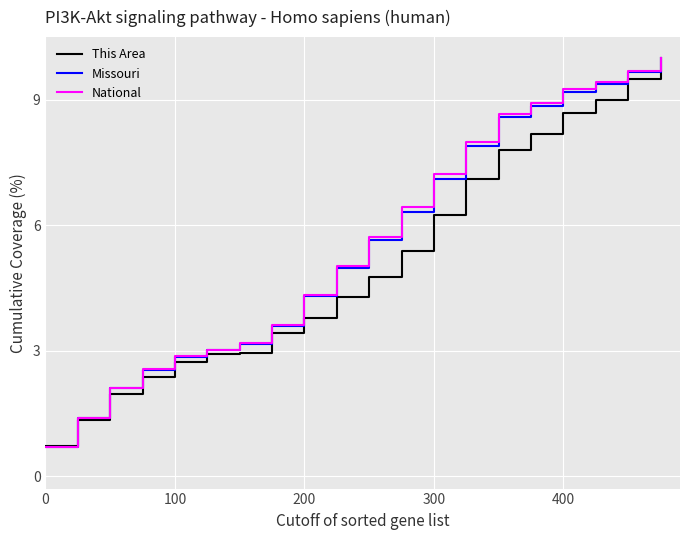

What is the minimum value for Missouri?

0.7